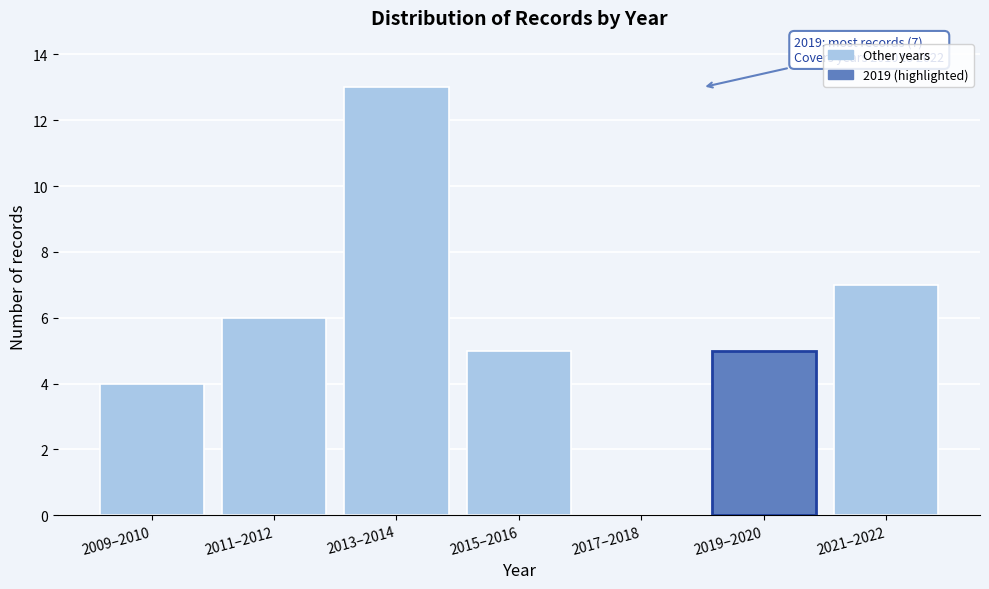

Reading left to right, transcribe all the data shown in this chart.

2009–2010=4	2011–2012=6	2013–2014=13	2015–2016=5	2017–2018=0	2019–2020=5	2021–2022=7